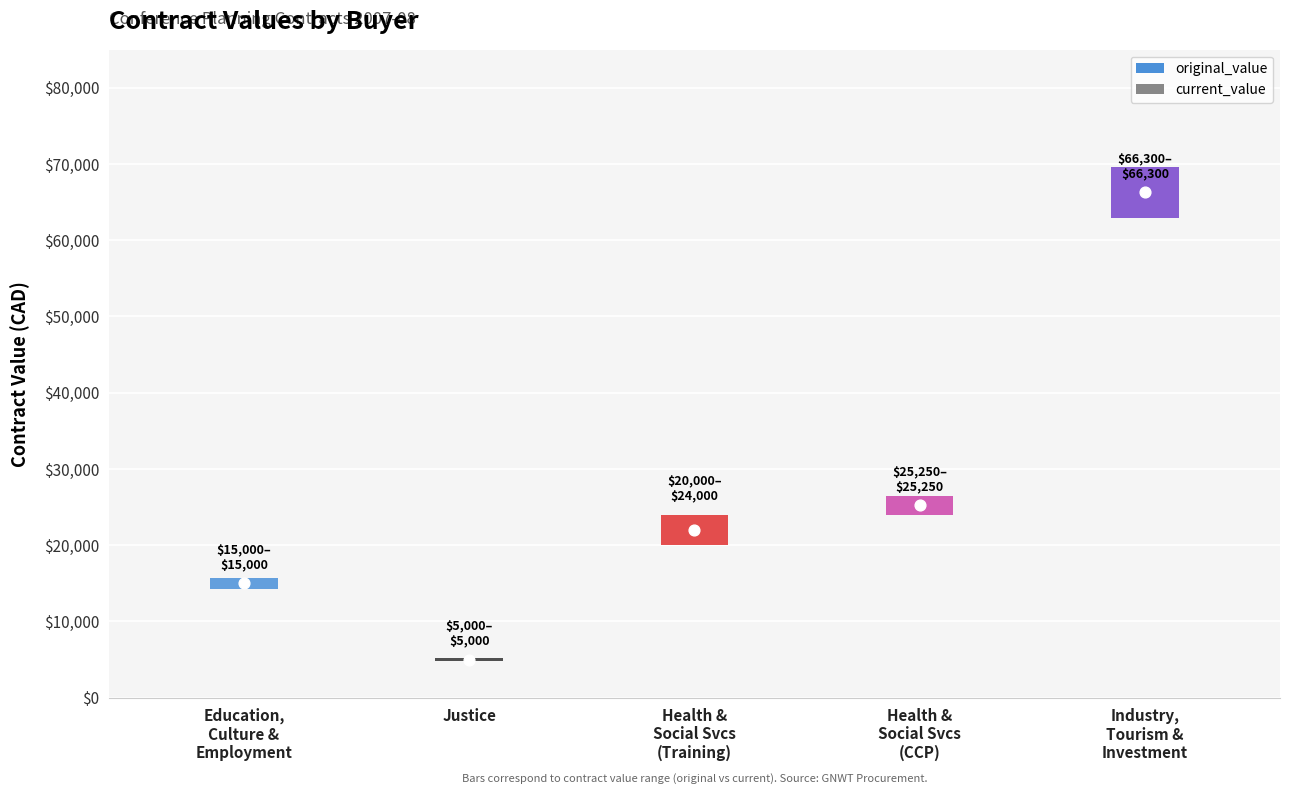

Which series contains the lowest Y value?

original_value